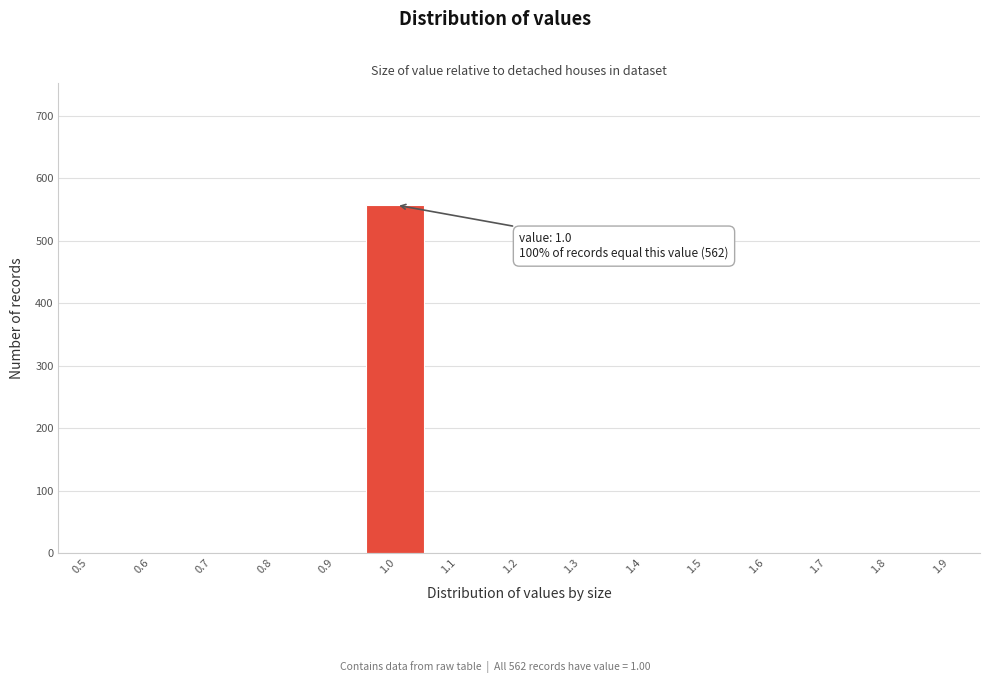

Reading left to right, what are all the values shown in this chart?

0.5=0	0.6=0	0.7=0	0.8=0	0.9=0	1.0=557	1.1=0	1.2=0	1.3=0	1.4=0	1.5=0	1.6=0	1.7=0	1.8=0	1.9=0